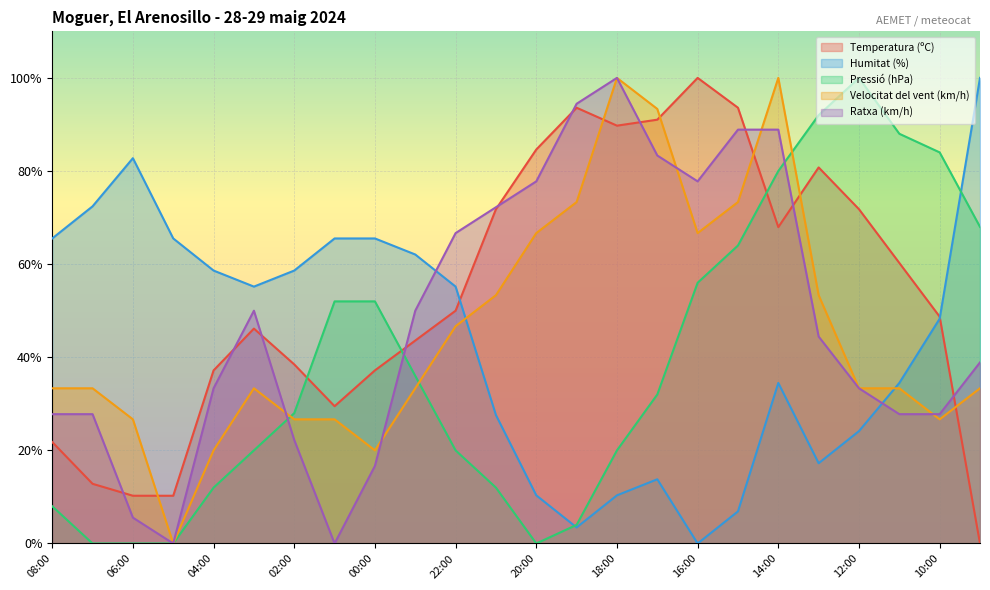

Which category has the lowest value in the Velocitat del vent (km/h) series?

05:00